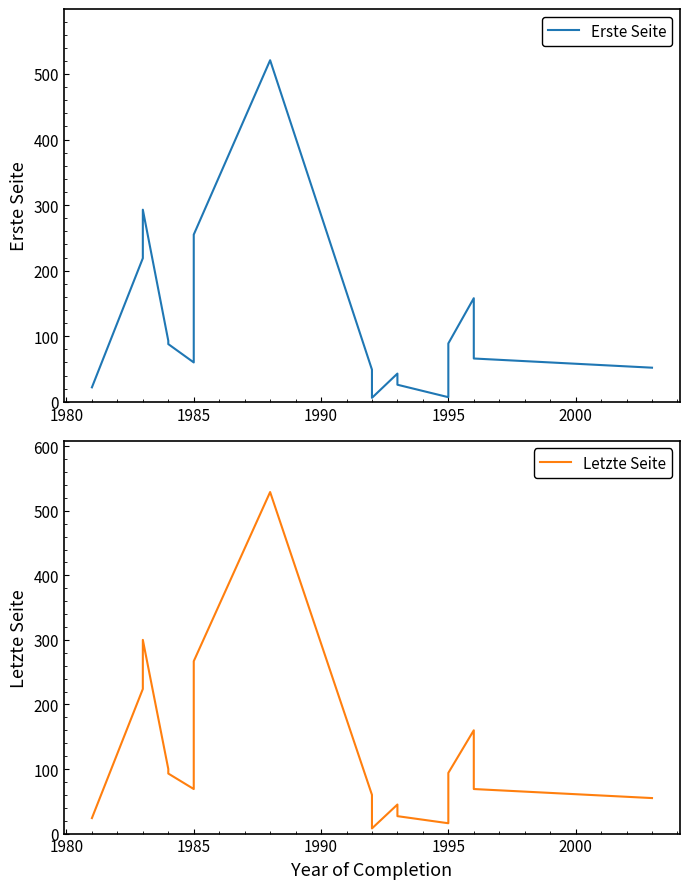

What is the spread (max minus min) of values at 1990?

7